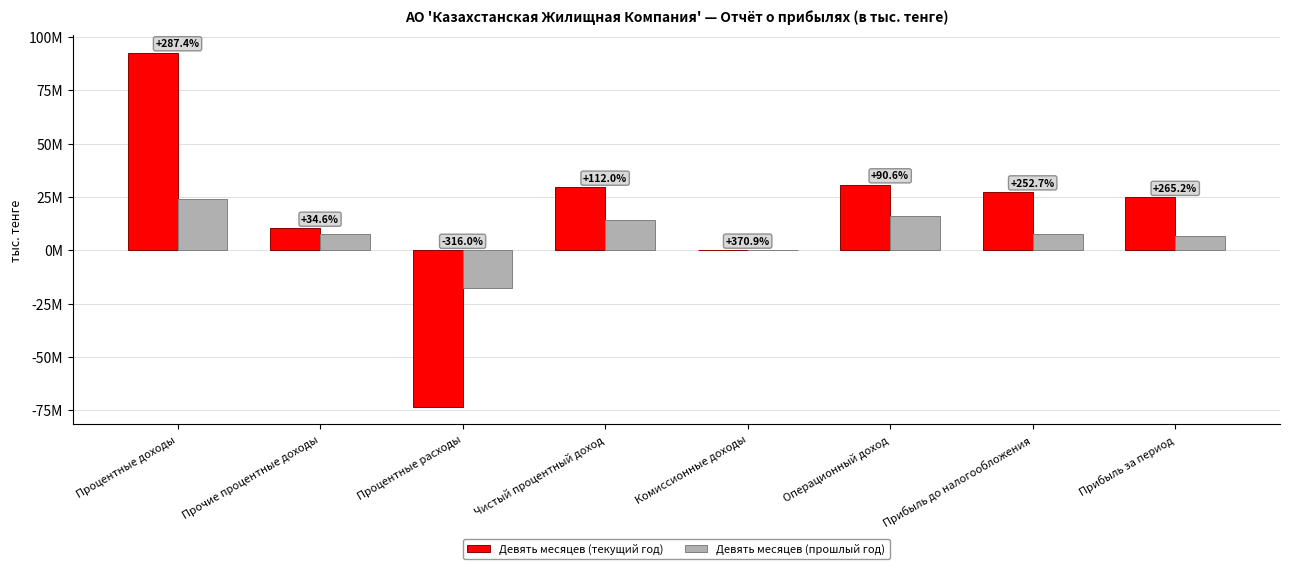

Are the bars grouped side by side (vs. stacked)?

Yes